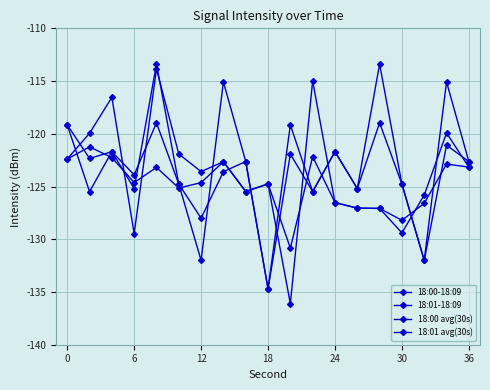

How many lines are shown in the chart?

4